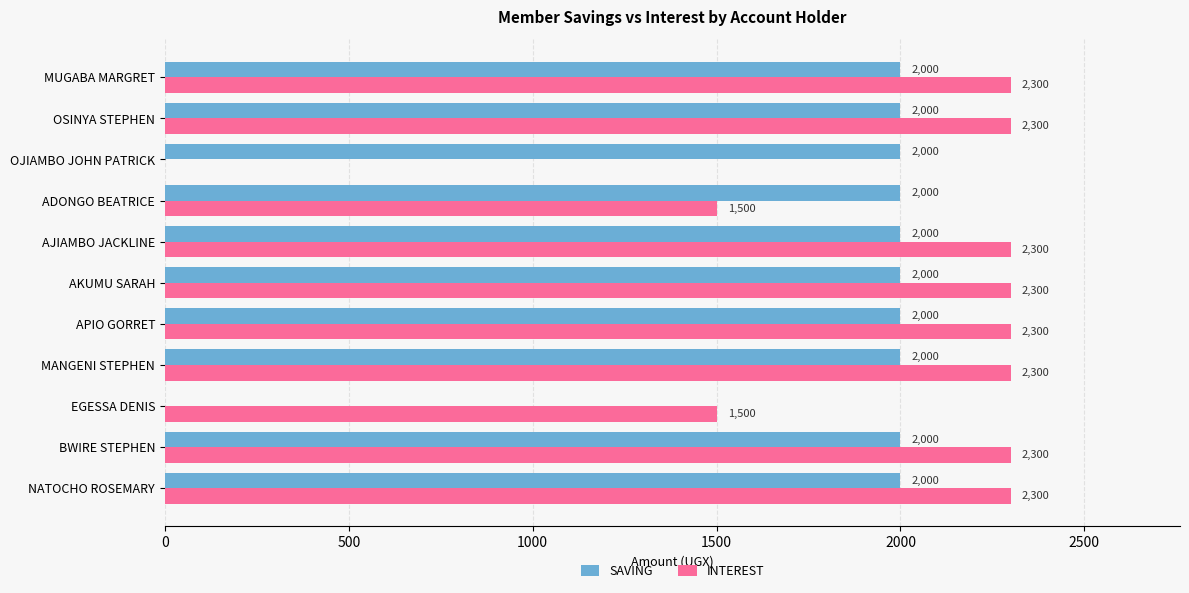

What are all the series names shown in the legend?

SAVING, INTEREST